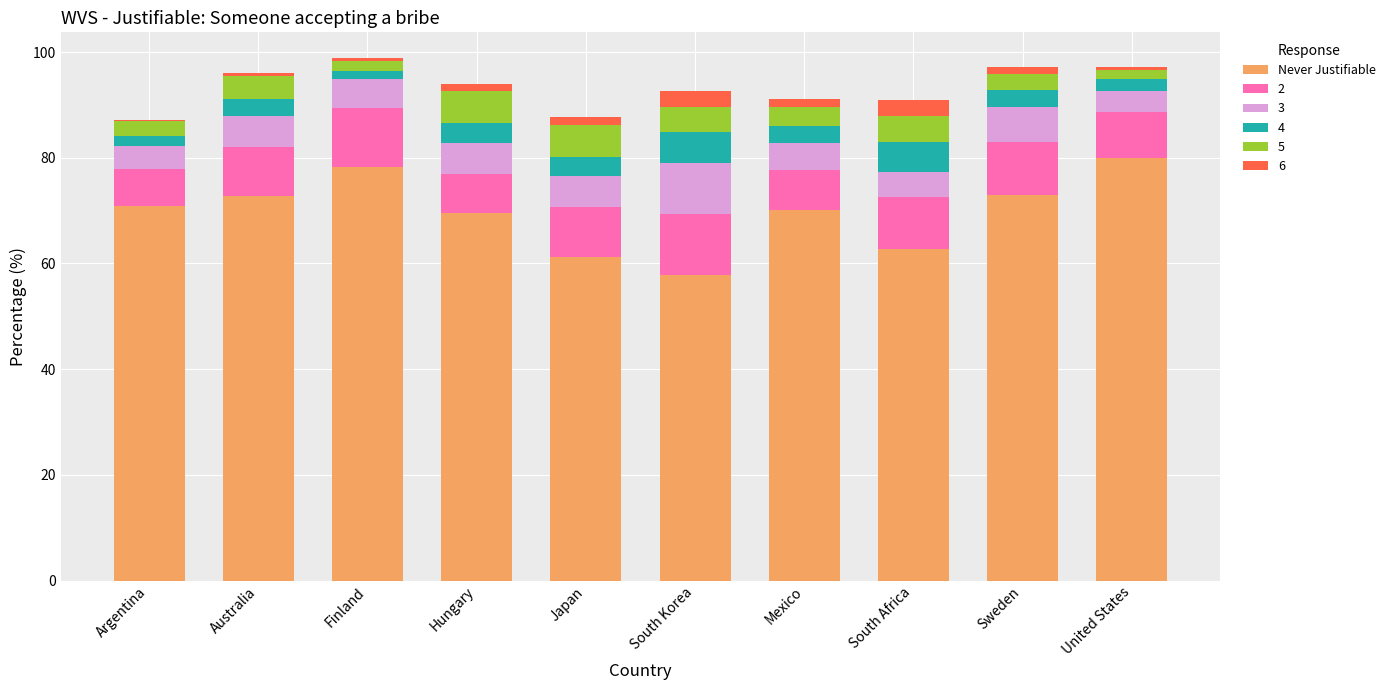

What is the maximum value for Never Justifiable?

79.9